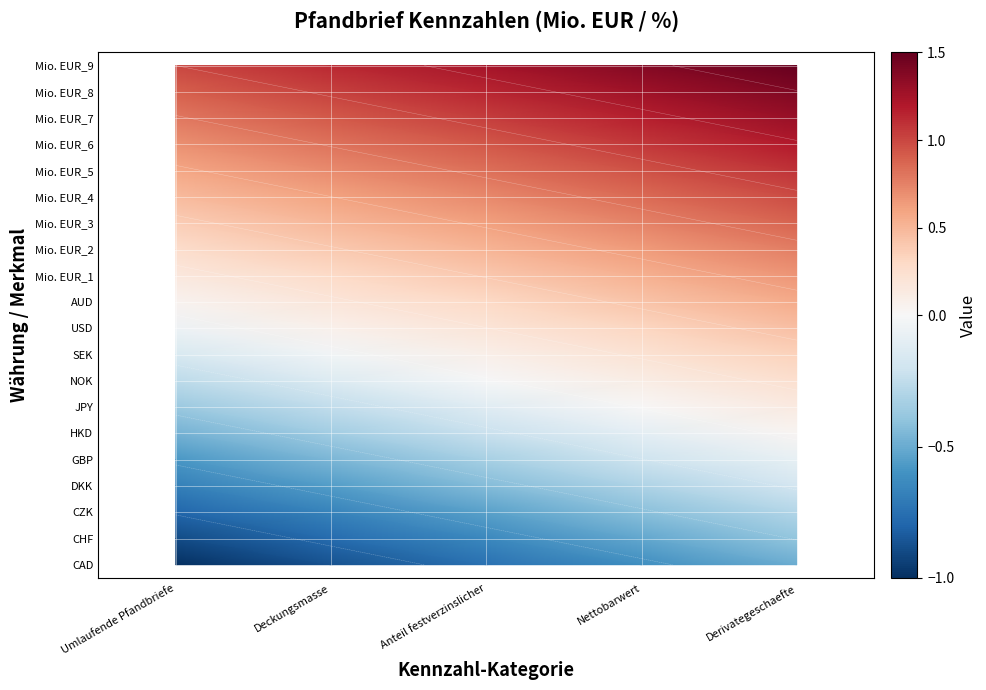

At how many categories does at least one series exceed 0?

5